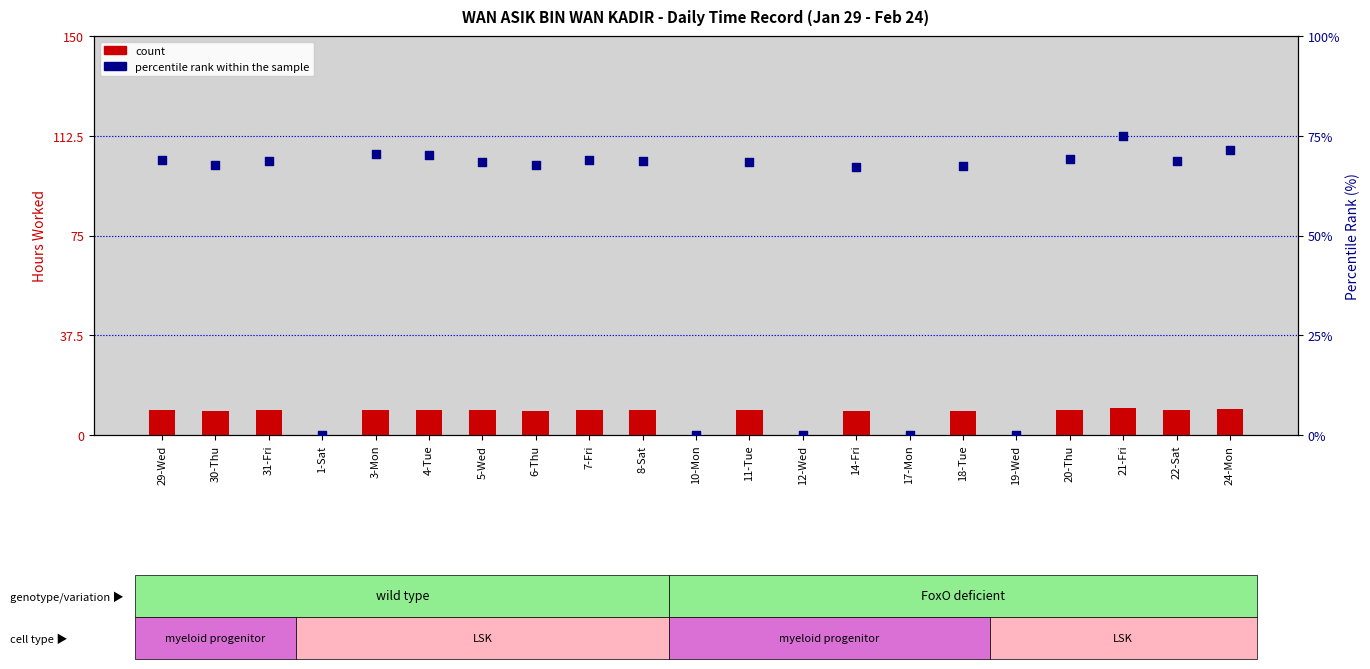

At how many categories does at least one series exceed 45?

16